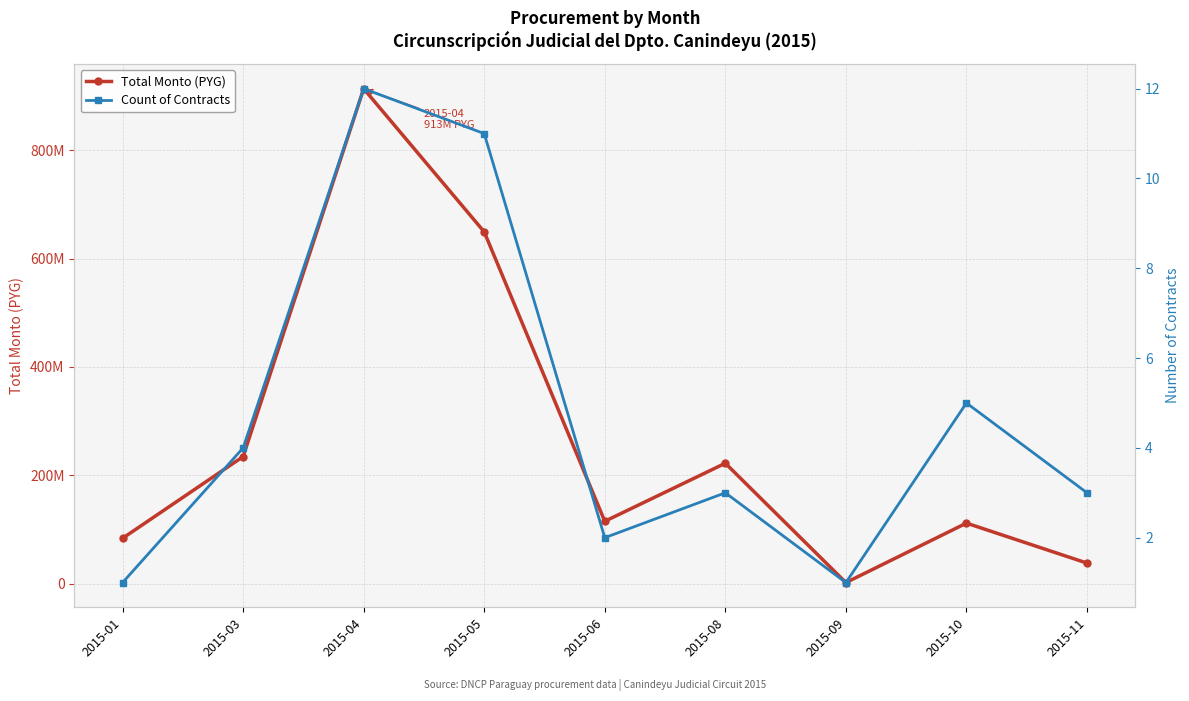

Which label corresponds to the smallest value in the chart?

2015-01